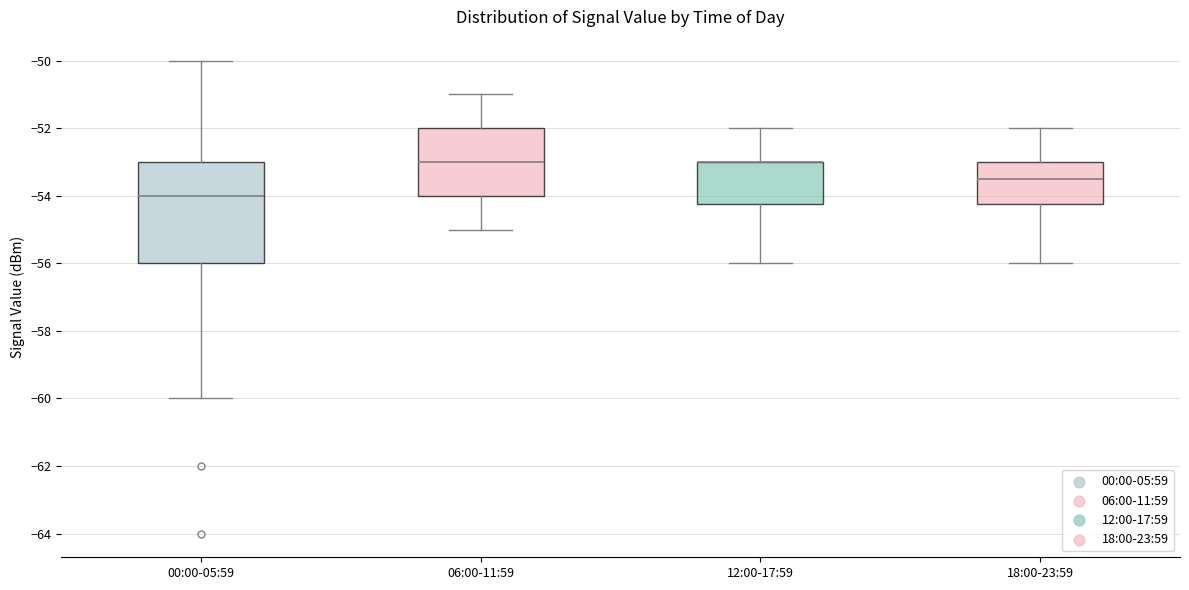

Reading left to right, transcribe this box plot: for each box, give where its median line is, the range the box spans, and where its two whiskers end, as read against the y-axis. The values are not printed on the chart, so give them approximately, as read against the axis.

00:00-05:59: median -54.0, box -56.0 to -53.0, whiskers -60.0 to -50.0
06:00-11:59: median -53.0, box -54.0 to -52.0, whiskers -55.0 to -51.0
12:00-17:59: median -53.0 (drawn on the box's upper edge), box -54.2 to -53.0, whiskers -56.0 to -52.0
18:00-23:59: median -53.4, box -54.2 to -53.0, whiskers -56.0 to -52.0